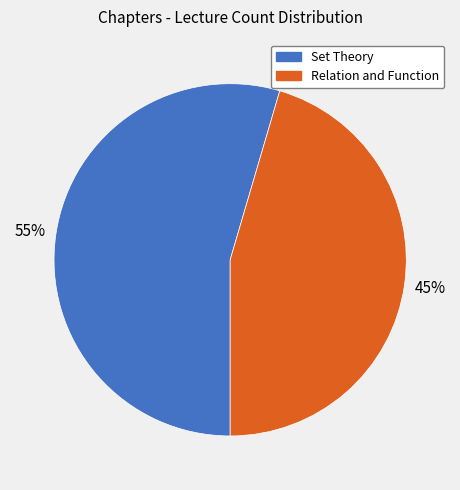

What percentage is the Relation and Function slice, to the nearest percent?

45%